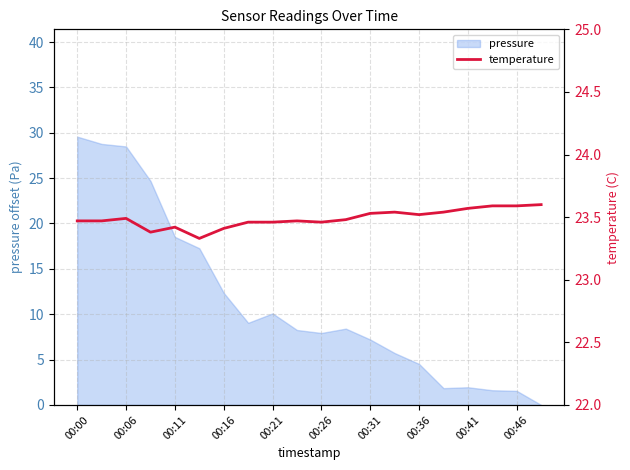

Is it true that pressure equals 3.7 at 00:26?

False